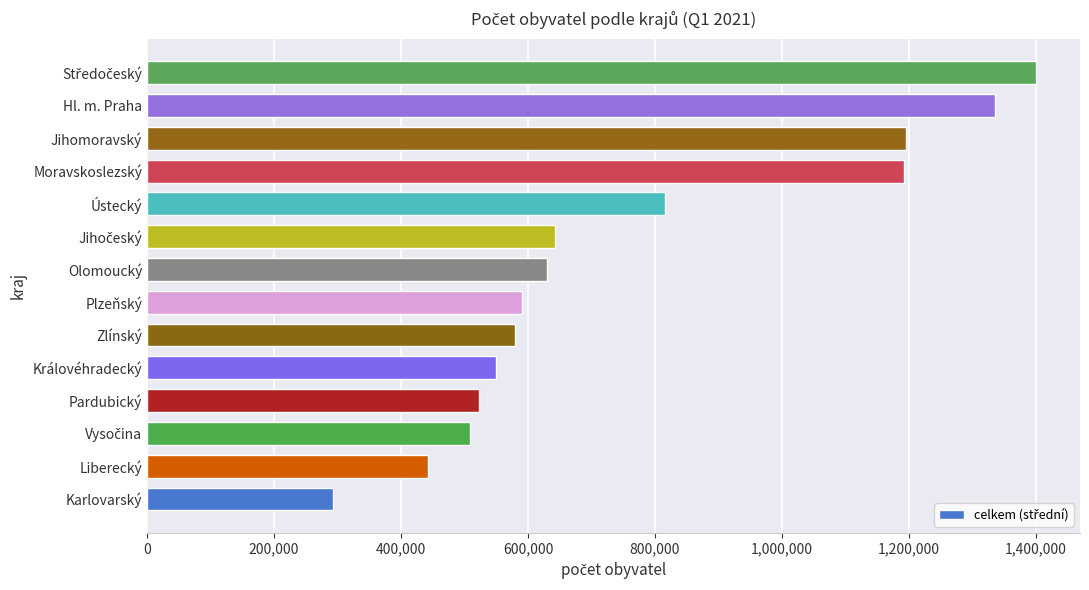

What is the average value?

764101